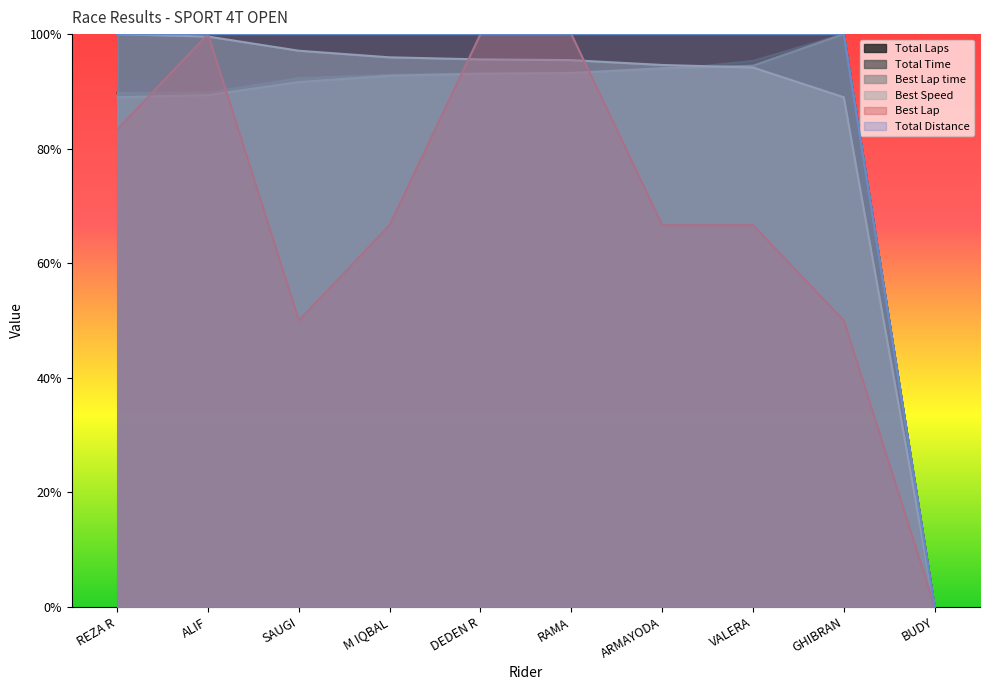

Reading left to right, what are all the values shown in this chart?

Total Laps: 100.0	100.0	100.0	100.0	100.0	100.0	100.0	100.0	100.0	0.0
Total Time: 89.7	89.8	92.3	92.9	93.1	93.2	93.7	95.3	100.0	0.0
Best Lap time: 89.0	89.4	91.6	92.7	93.1	93.2	94.0	94.5	100.0	0.0
Best Speed: 100.0	99.6	97.1	95.9	95.6	95.5	94.6	94.2	89.0	0.0
Best Lap: 83.3	100.0	50.0	66.7	100.0	100.0	66.7	66.7	50.0	0.0
Total Distance: 100.0	100.0	100.0	100.0	100.0	100.0	100.0	100.0	100.0	0.0